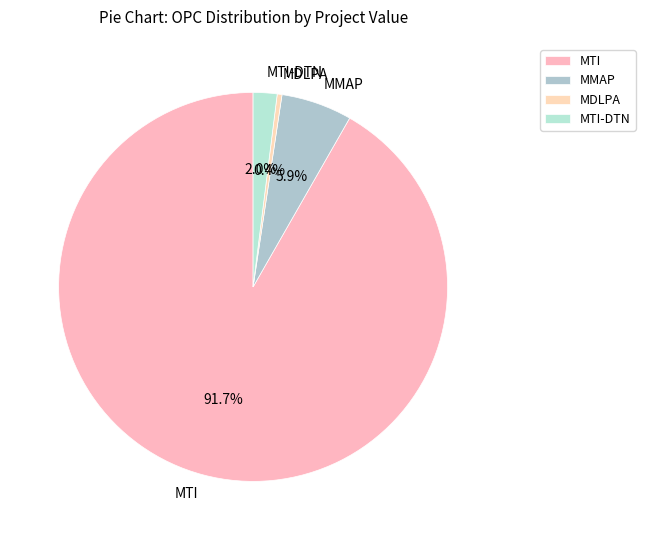

Is there a majority slice in this chart?

Yes